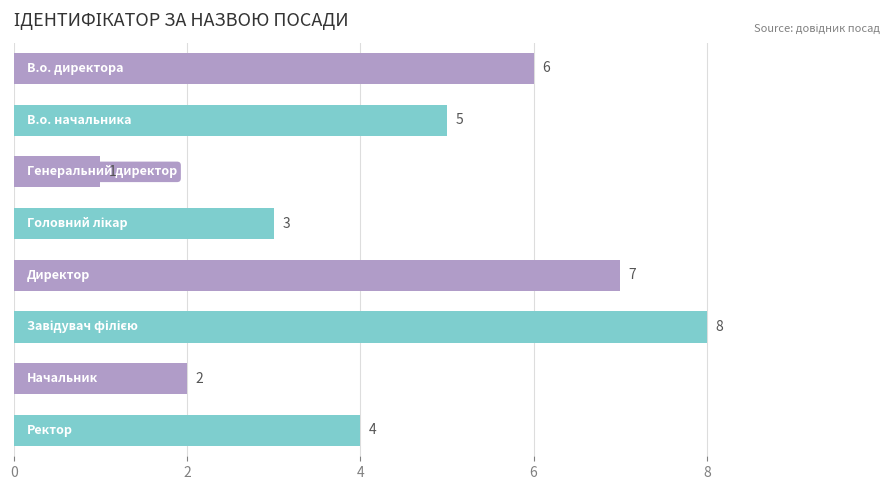

What is the sum of all values?

36